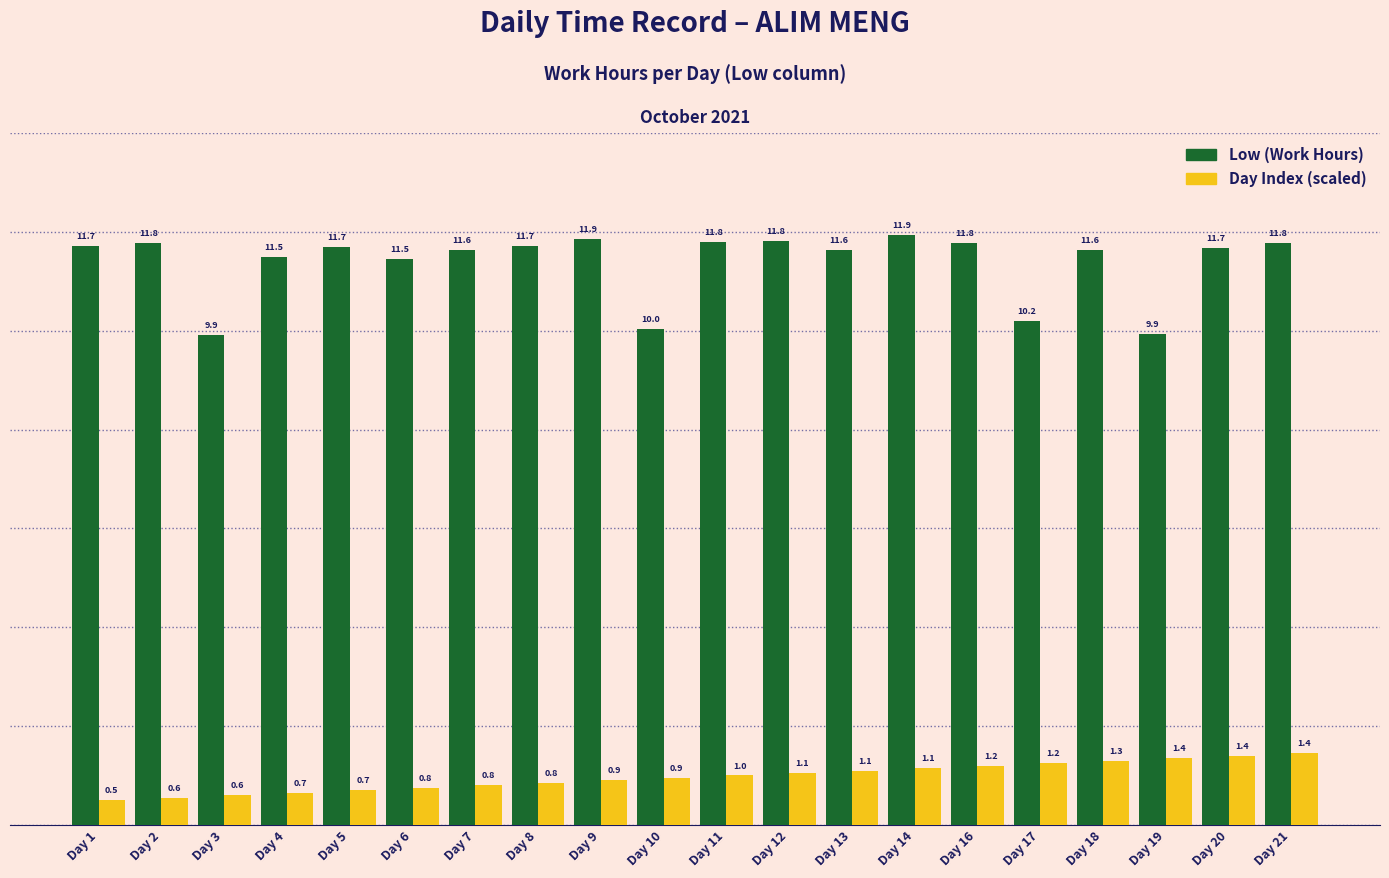

How many values in the Day Index (scaled) series are below 1?

10